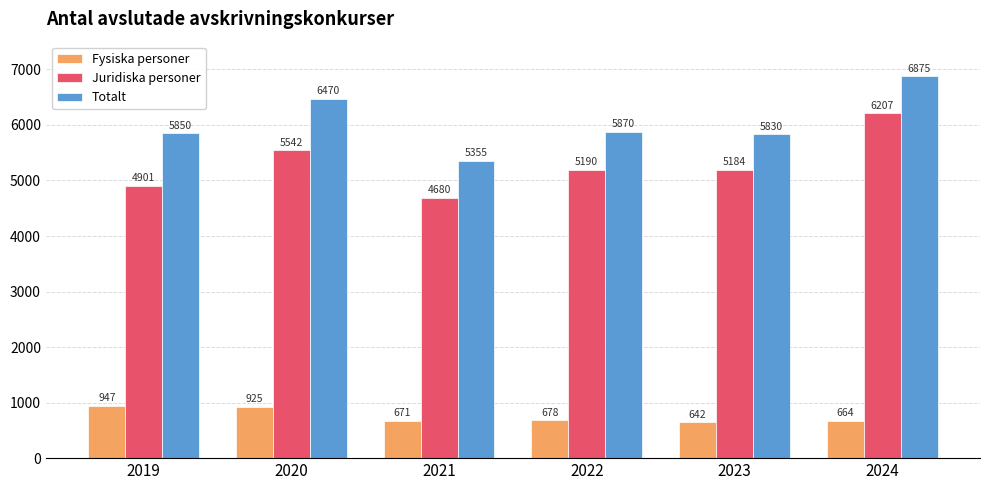

What is the sum of all Totalt values?

36250